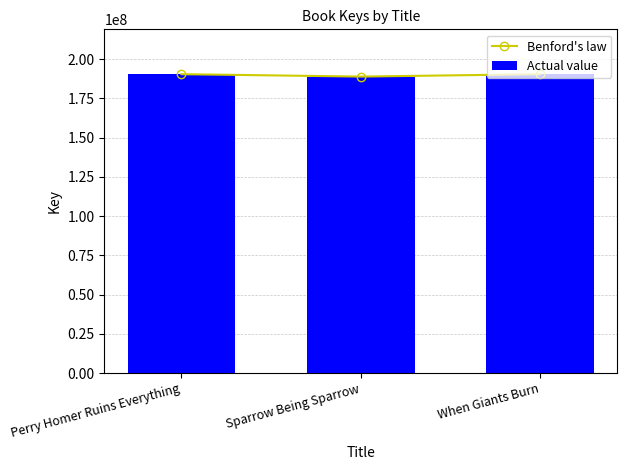

Which category has the lowest value in the Benford's law series?

Sparrow Being Sparrow